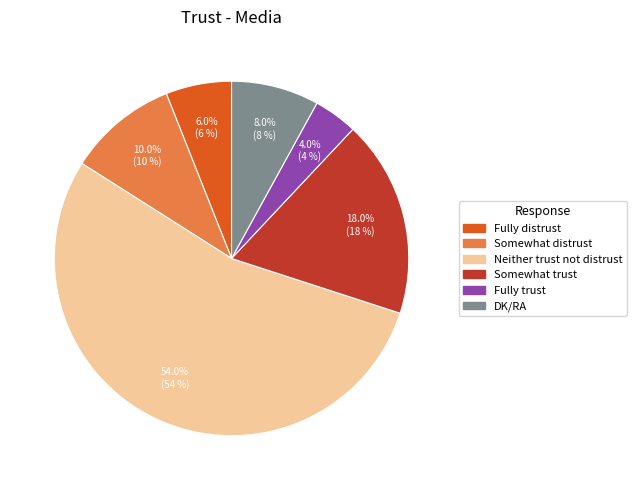

To the nearest percent, what percentage of the pie is Fully distrust?

6%